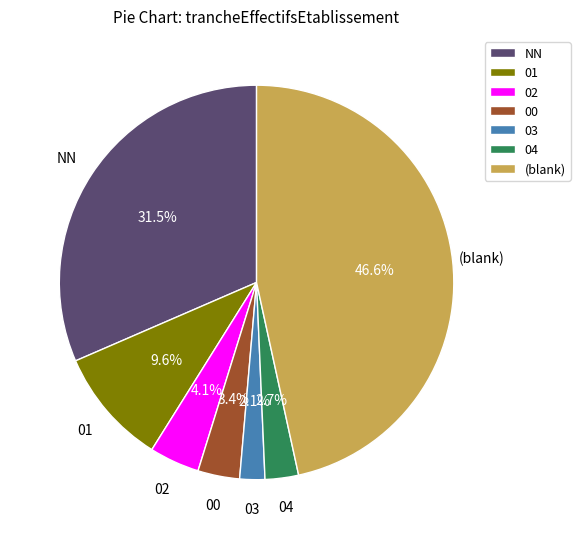

Between 00 and 04, which is larger?

00